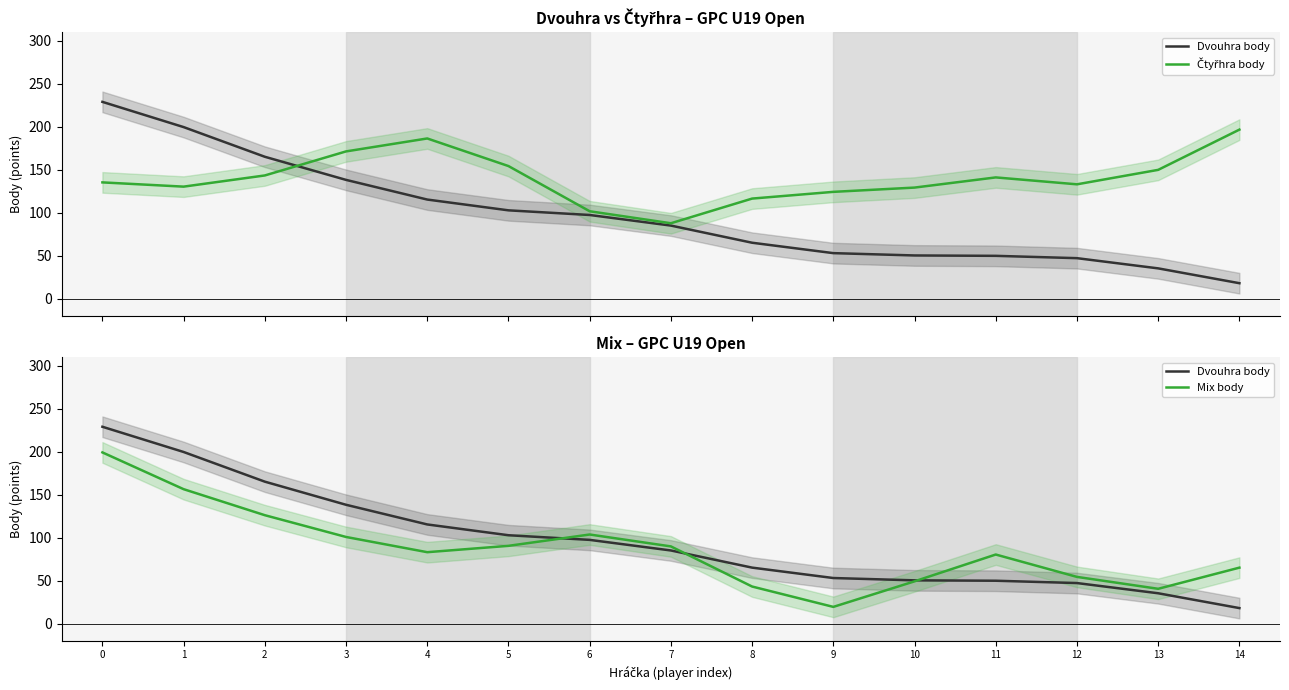

How many lines are shown in the chart?

3